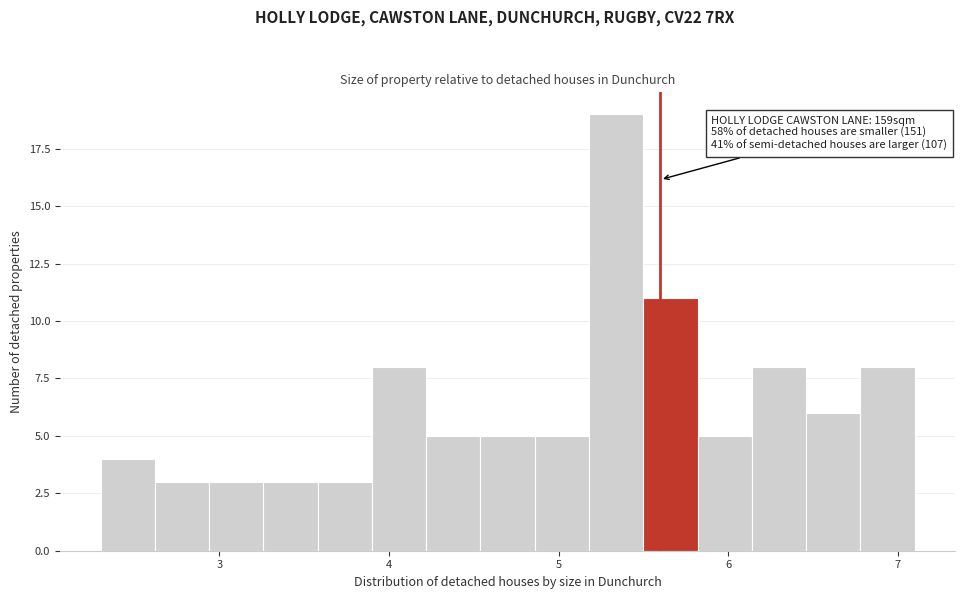

Around what value on the x-axis is the tallest bar? Give the approximate position of its centre, as read against the axis.

5.3